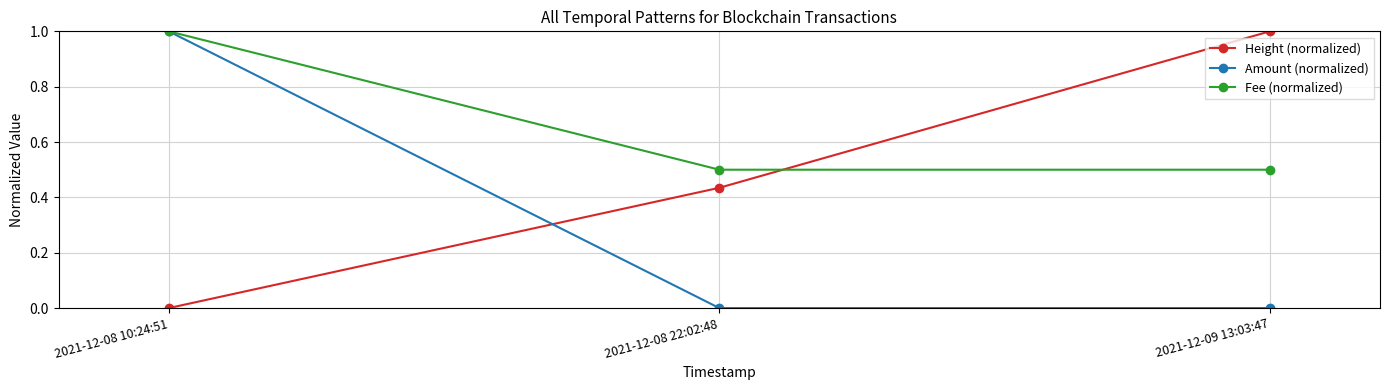

What is the difference between the maximum and minimum values in the Fee (normalized) series?

0.5